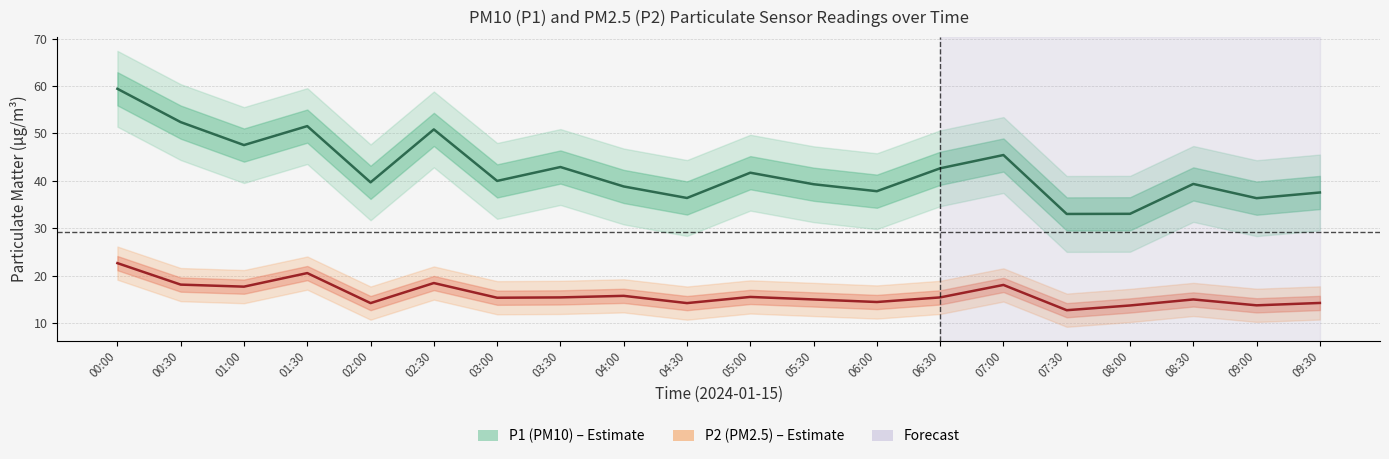

What is the sum of all P2 values?

319.9